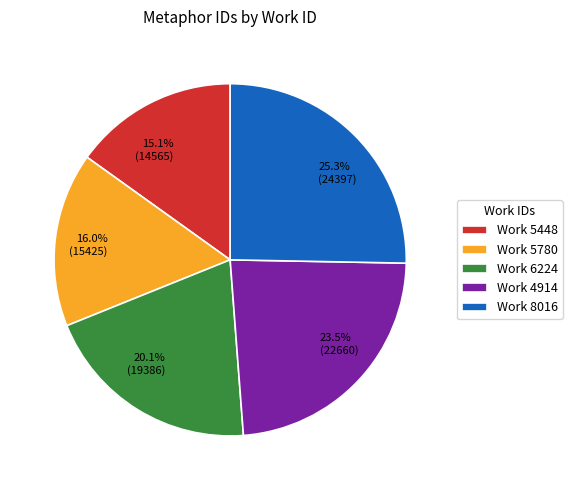

To the nearest percent, what is the average slice percentage?

20%